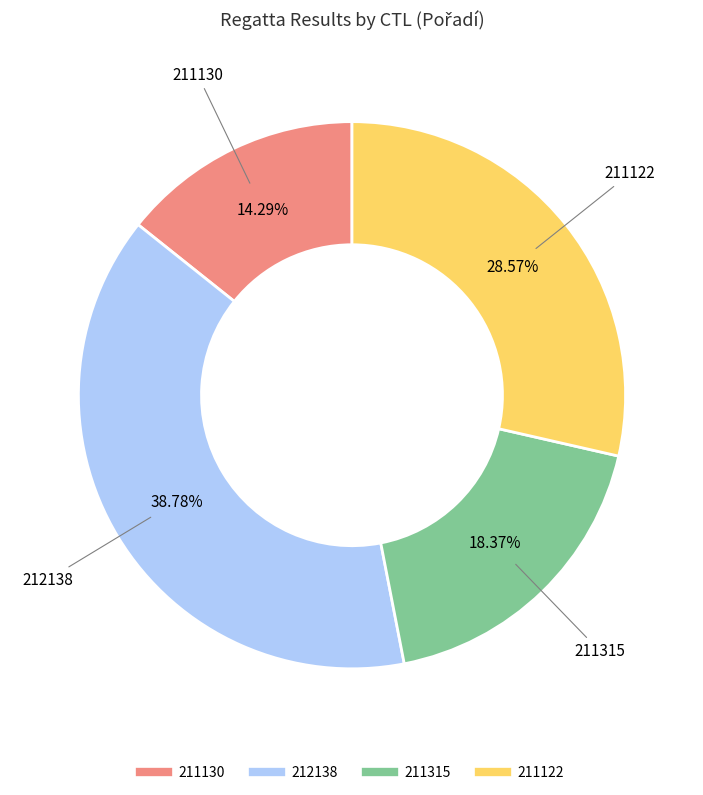

What is the smallest slice in the pie chart?

211130